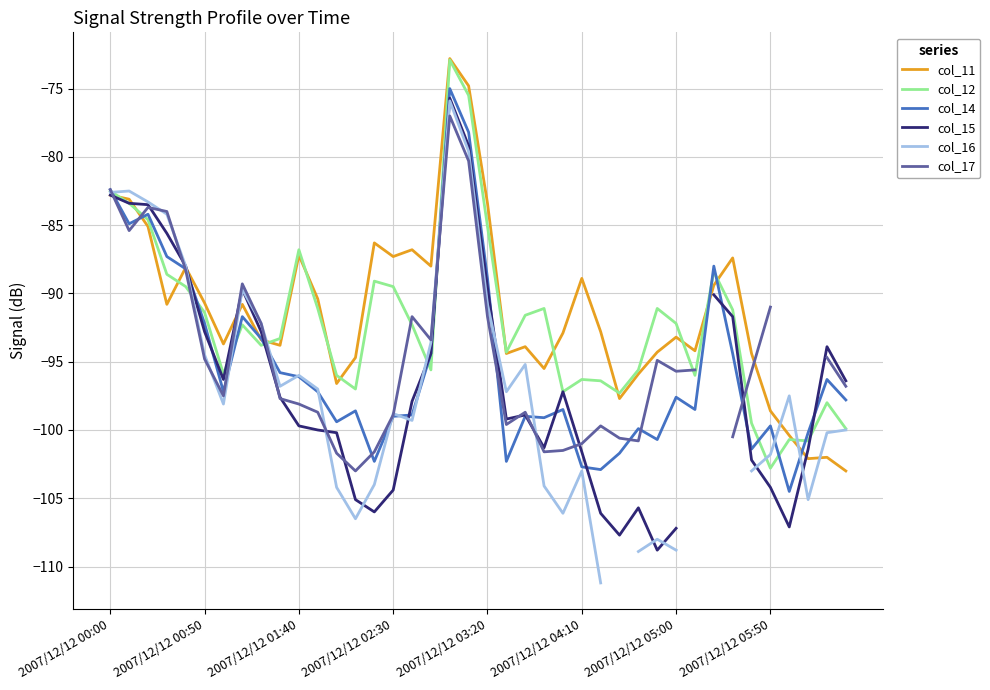

Count the number of data series in this chart.

6